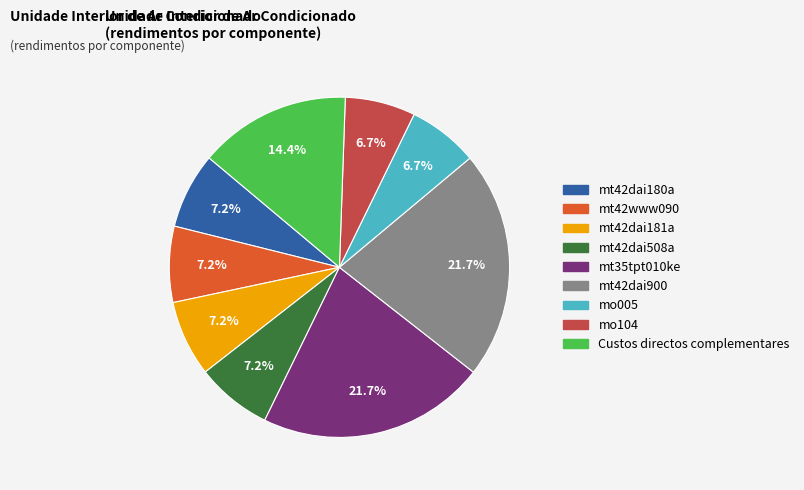

How many segments does this pie chart have?

9